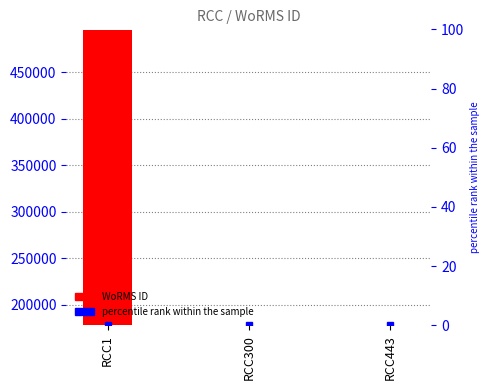

Reading left to right, extract all data points from this chart.

RCC1=495424	RCC300=178583	RCC443=178583